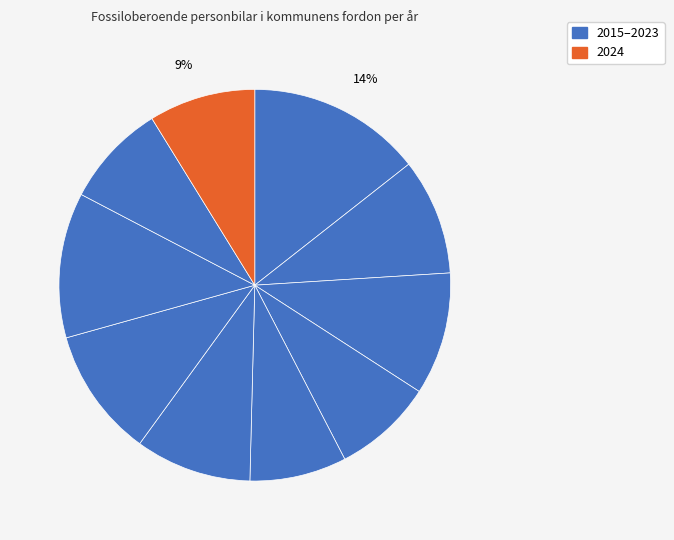

How many segments does this pie chart have?

10